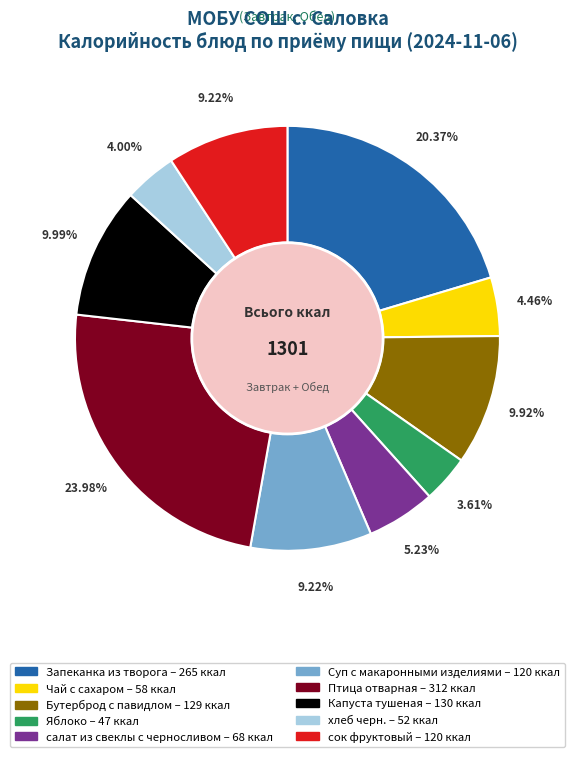

To the nearest percent, what portion does Суп с макаронными изделиями represent?

9%